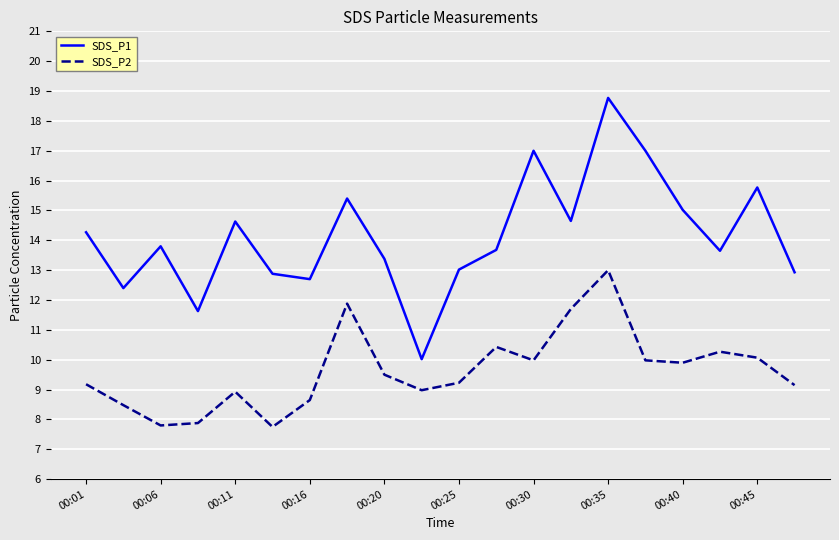

What is the maximum value for SDS_P2?

13.0